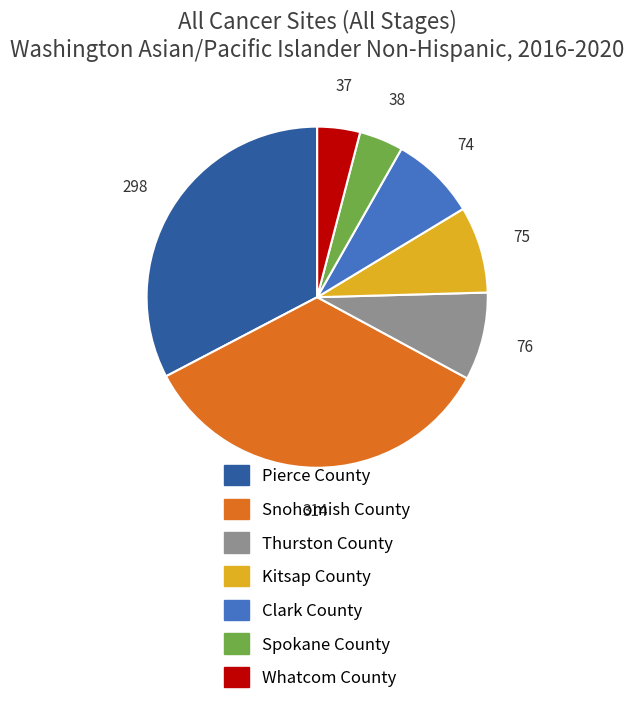

Approximately how many times larger is the value at Whatcom County compared to Kitsap County?

0.5